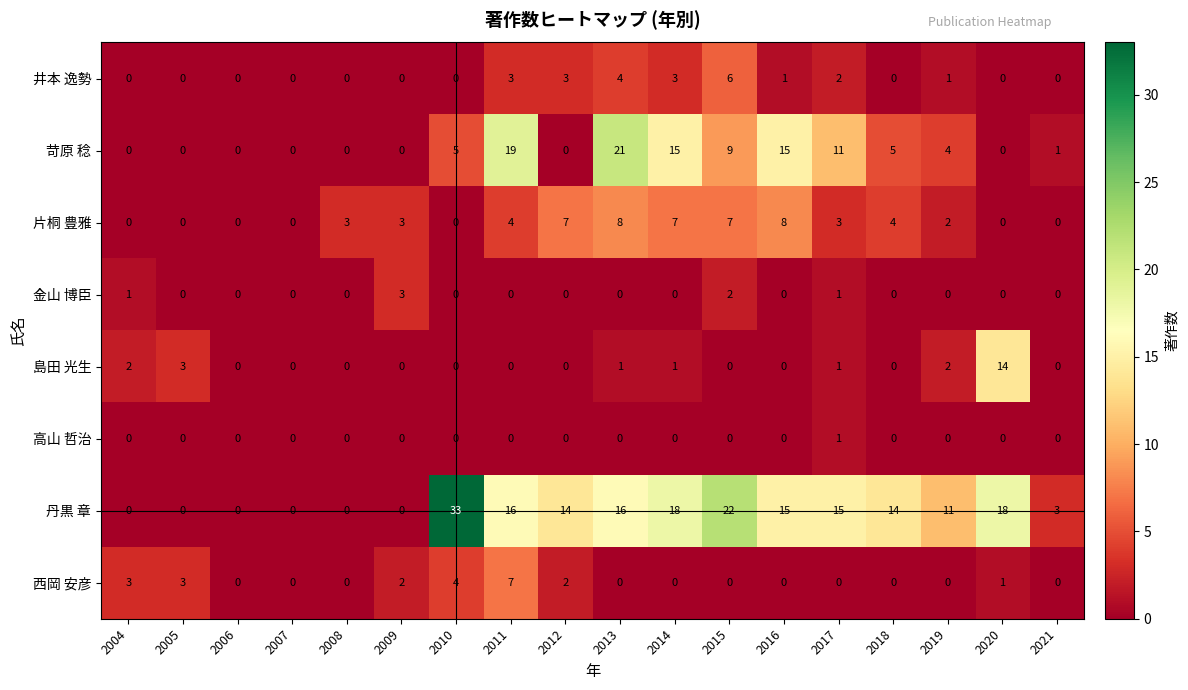

What is the sum of all 井本 逸勢 values?

23